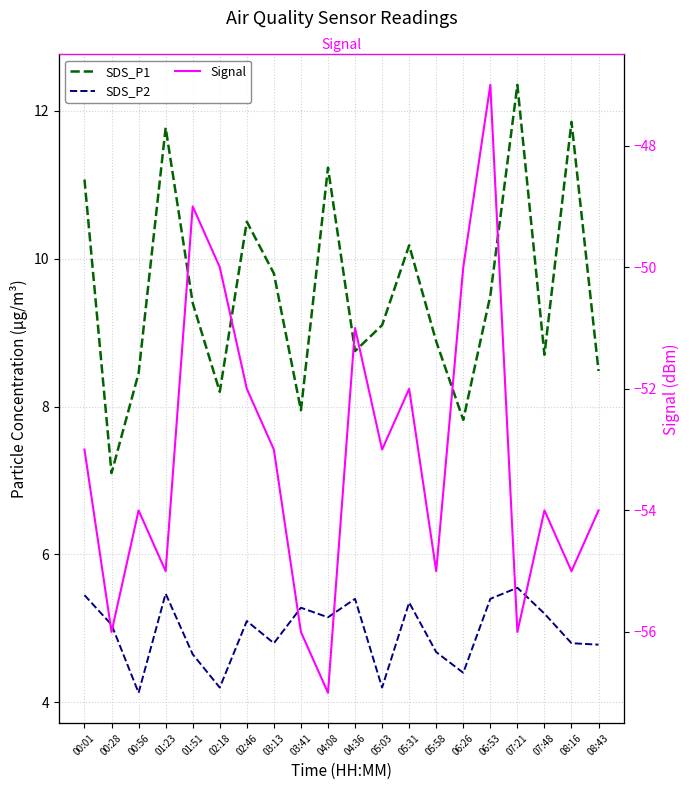

What are all the series names shown in the legend?

SDS_P1, SDS_P2, Signal